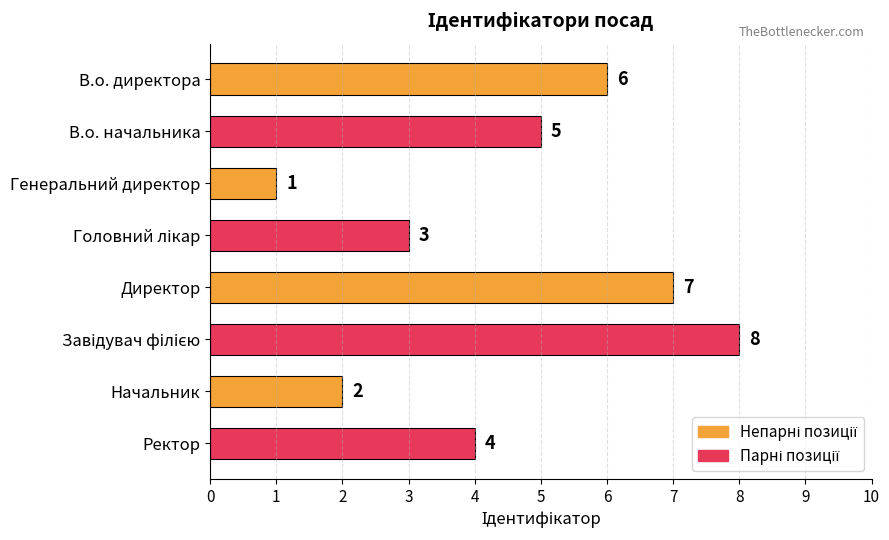

How many values are between 3 and 7?

5